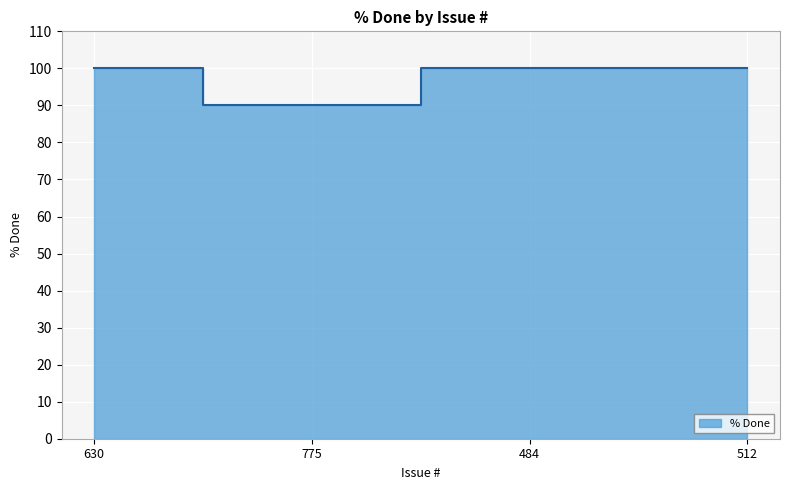

Is it true that the value at 484 is 100?

True